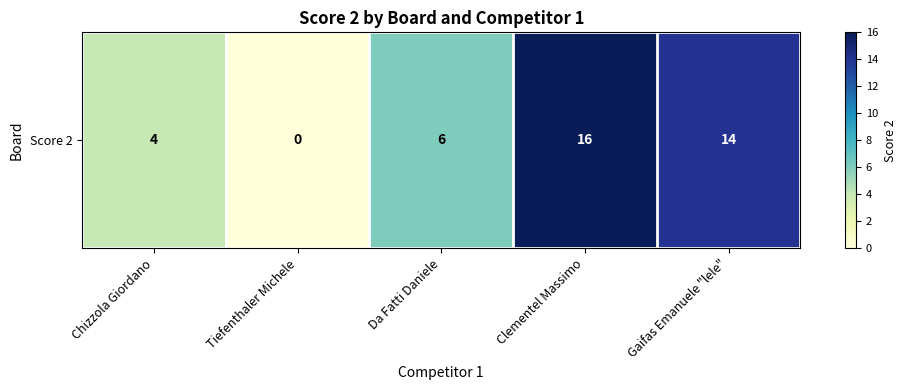

Rank the categories by value from lowest to highest.

Tiefenthaler Michele, Chizzola Giordano, Da Fatti Daniele, Gaifas Emanuele "lele", Clementel Massimo